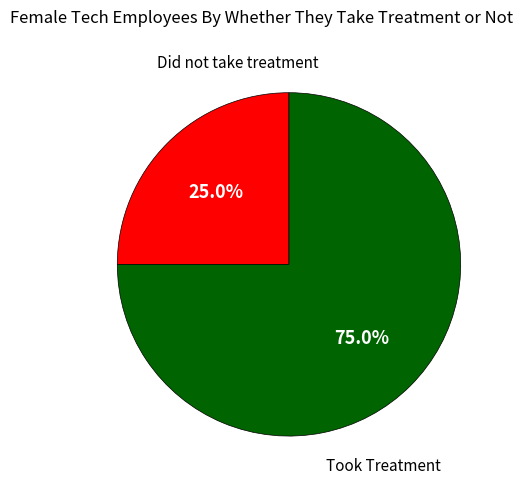

Does any single category account for the majority?

Yes